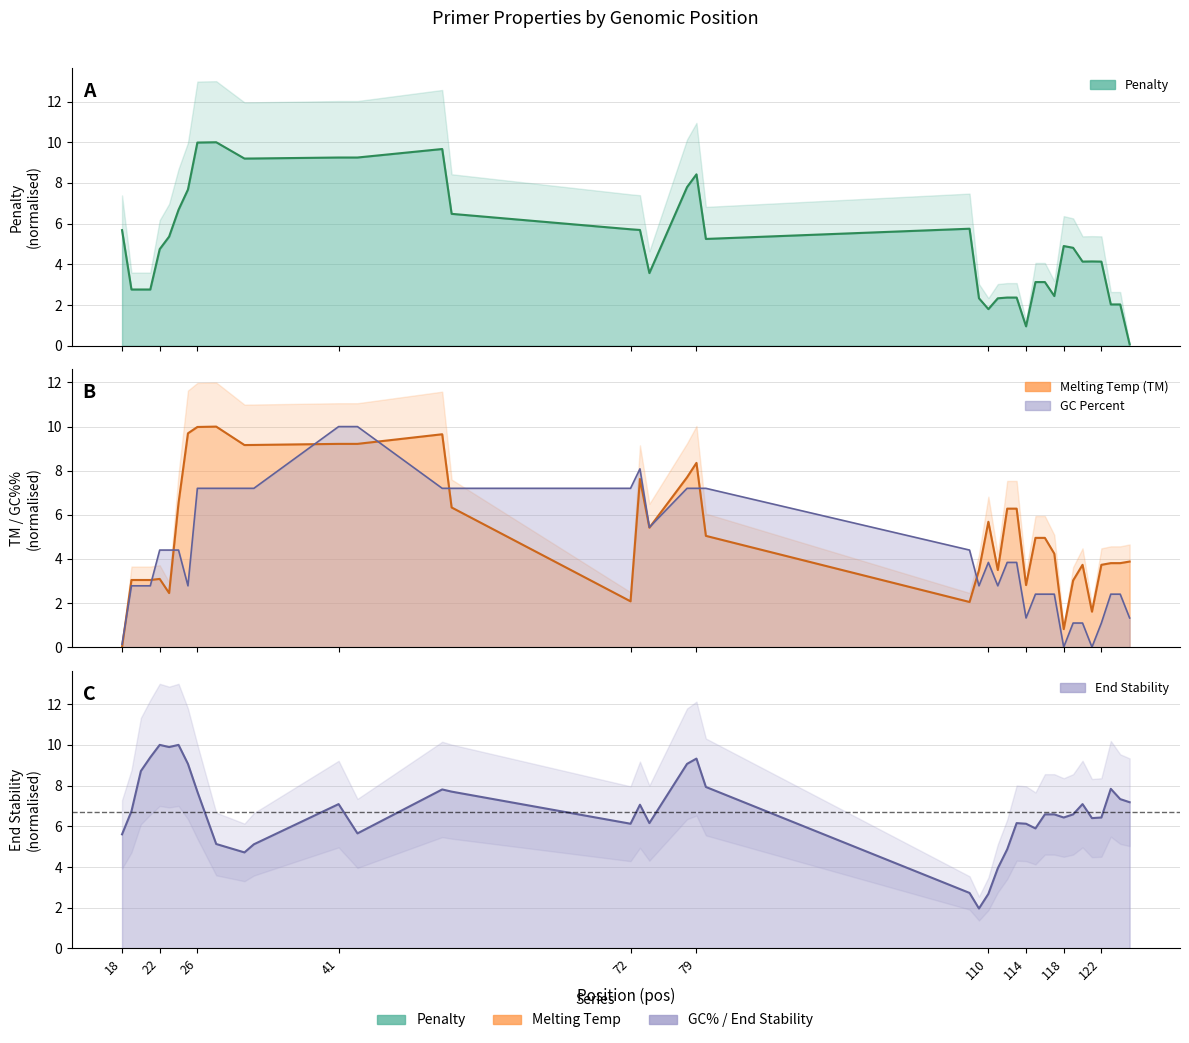

Count the number of categories in the chart.

40